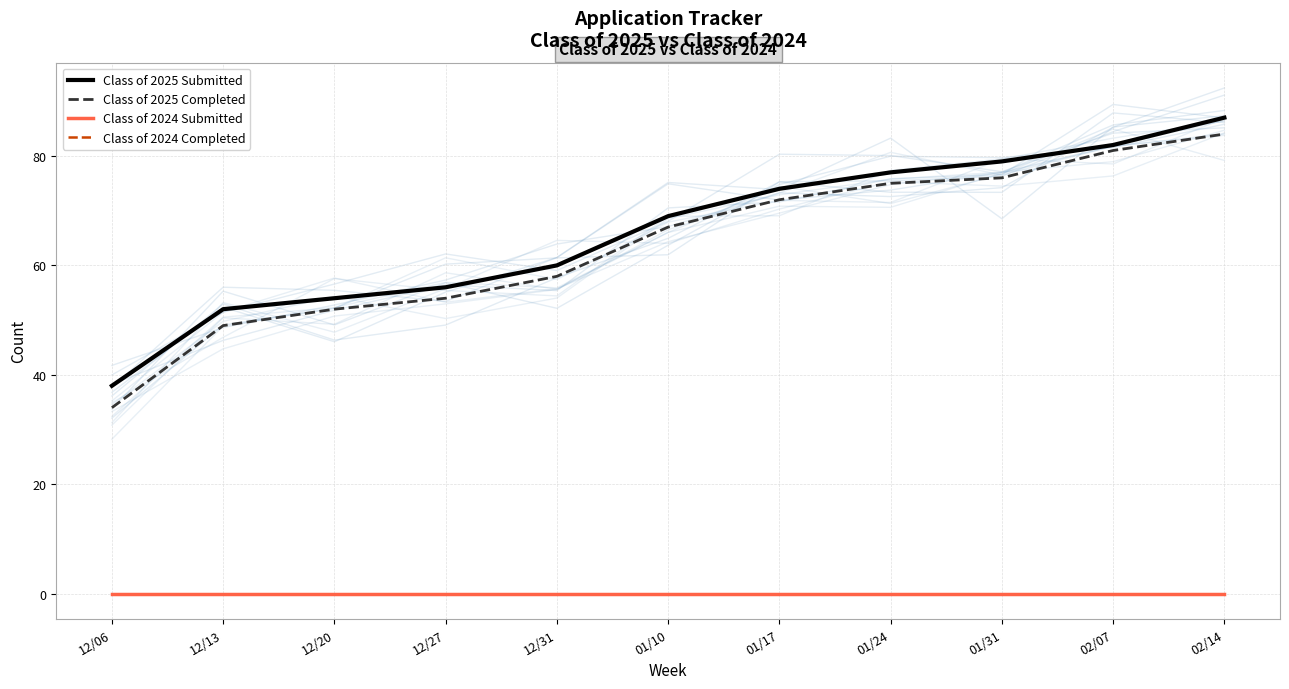

The Class of 2025 Submitted series shows 36 at 12/31. True or false?

False